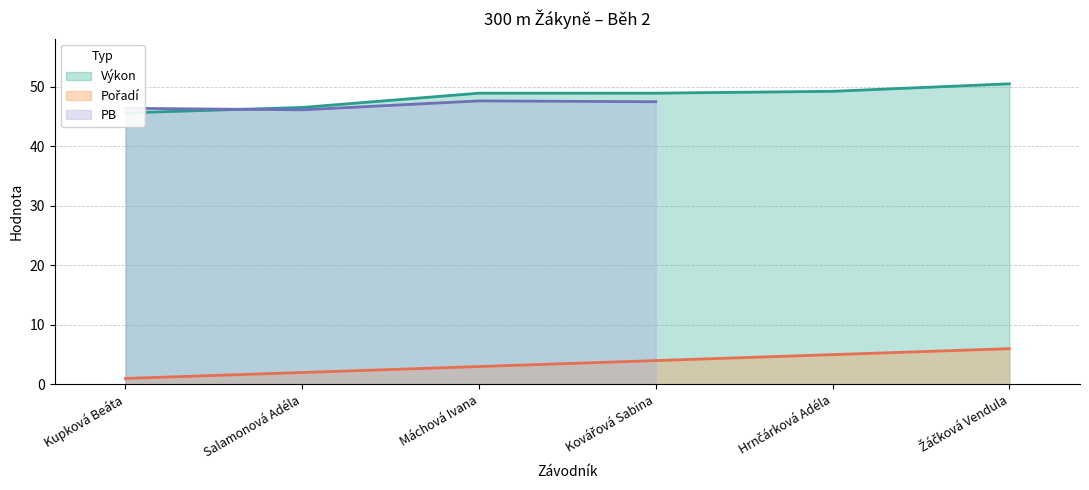

What is the difference between the second highest and second lowest values in the Výkon series?

2.7